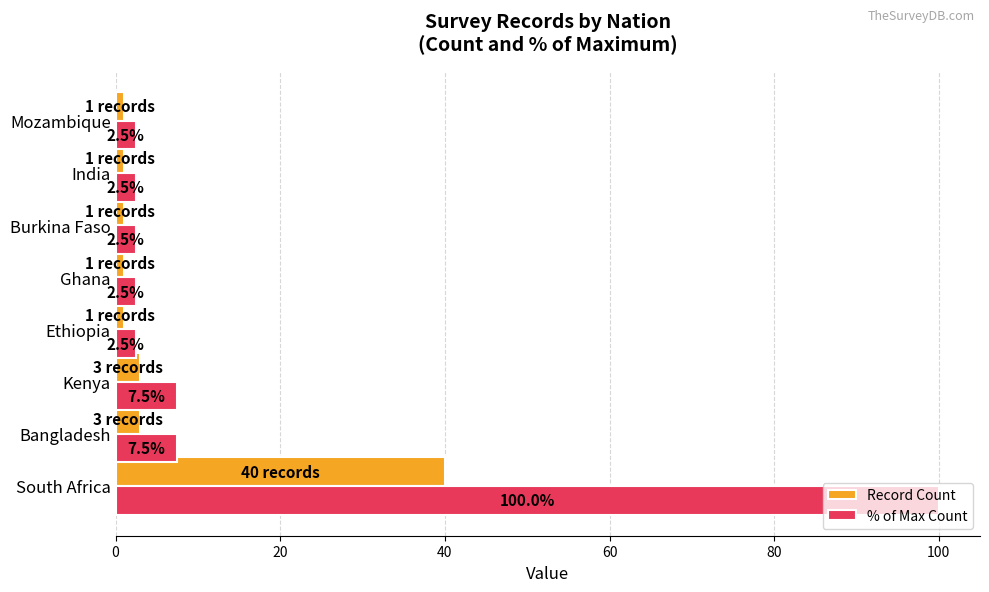

What is the lowest value of the Record Count series?

1.0